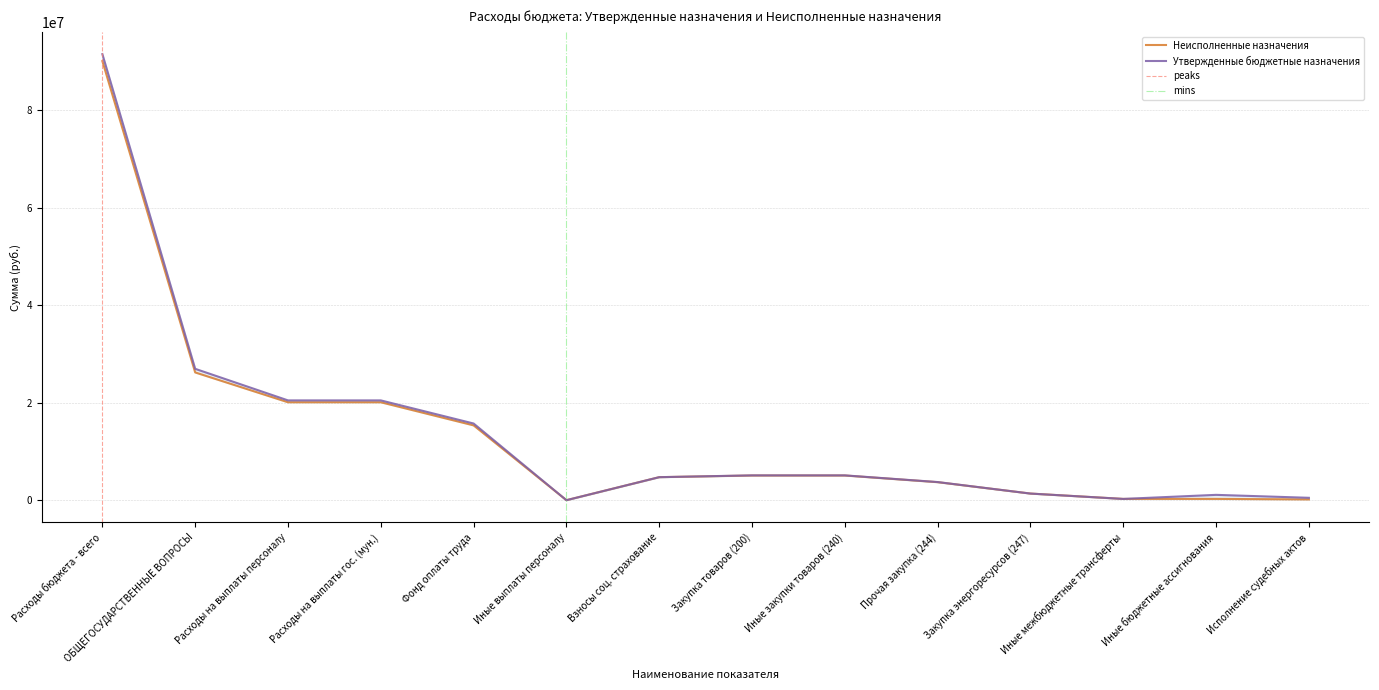

Rank the series by their maximum value, from lowest to highest.

Неисполненные назначения, Утвержденные бюджетные назначения